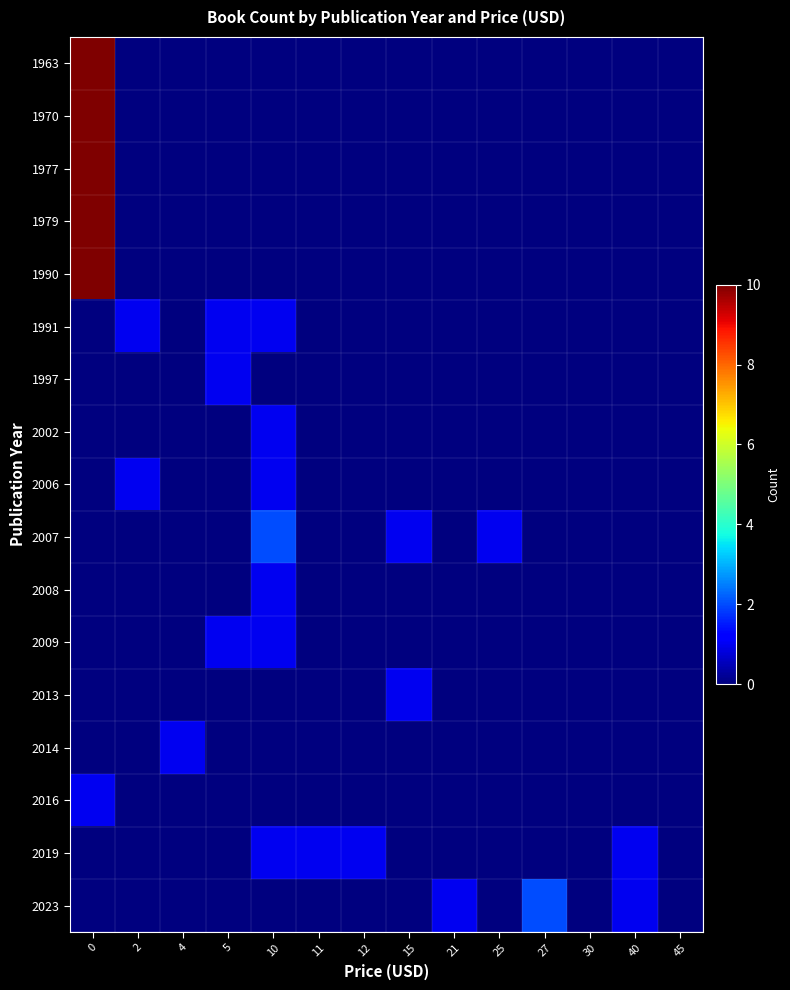

At 10, list the series in order from largest to smallest.

2007, 1991, 2002, 2006, 2008, 2009, 2019, 1963, 1970, 1977, 1979, 1990, 1997, 2013, 2014, 2016, 2023